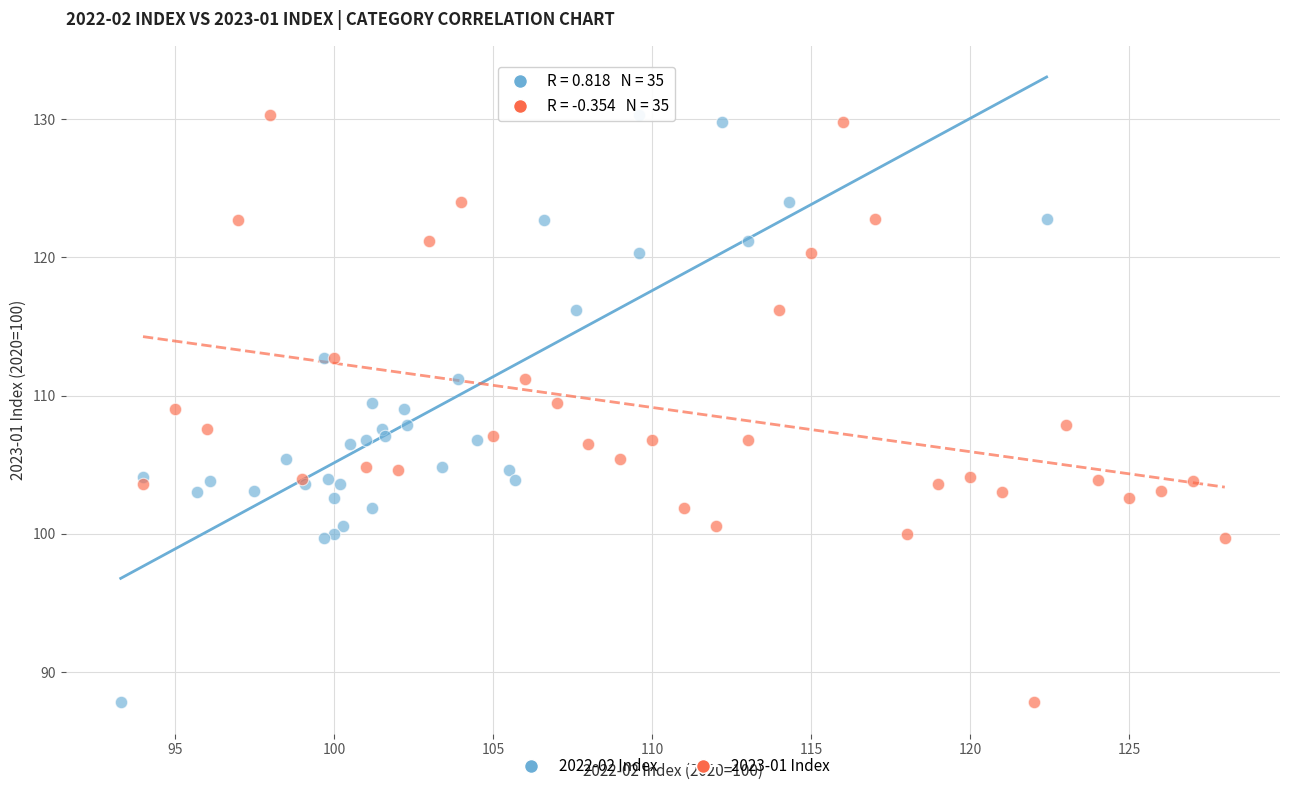

What are all the series names shown in the legend?

2022-02 Index, 2023-01 Index